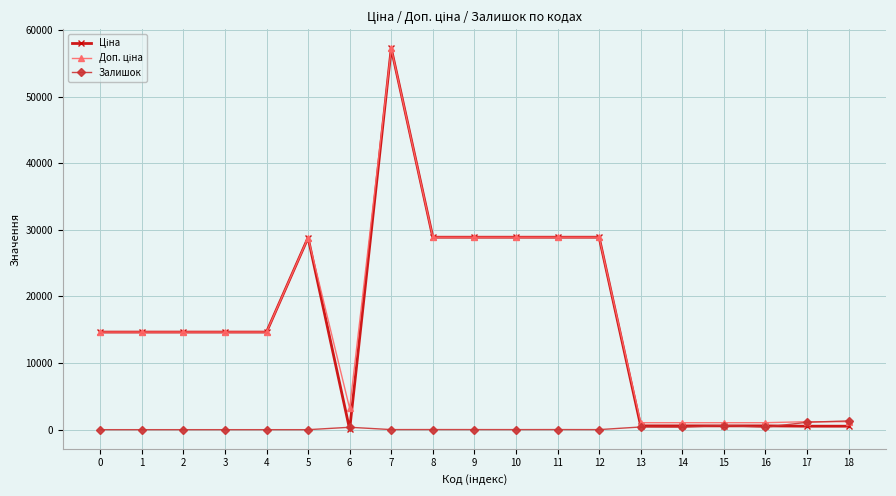

What is the greatest value displayed?

57235.5